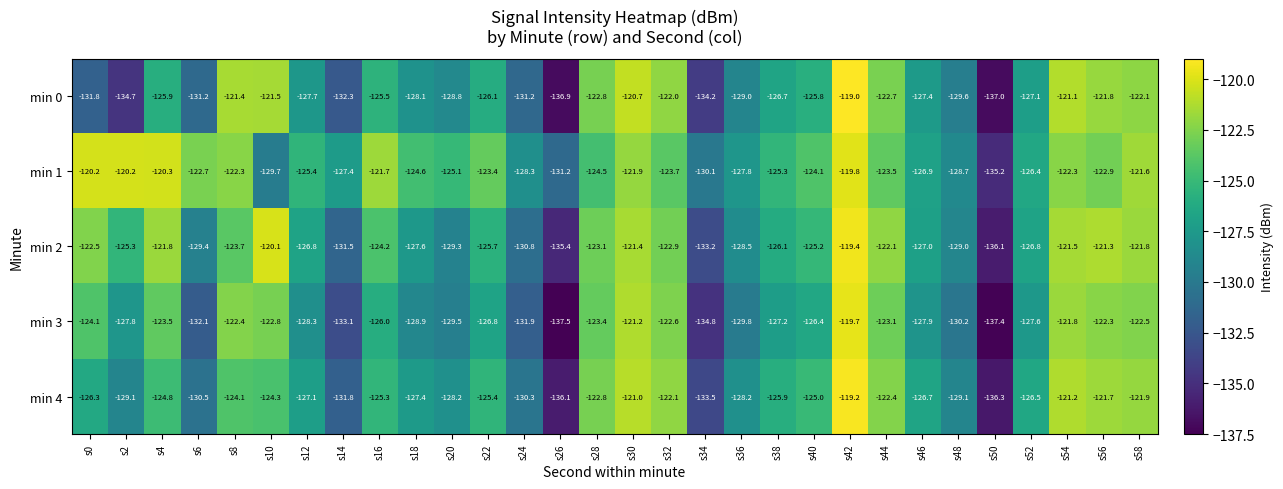

What is the sum of all min 3 values?

-3812.6